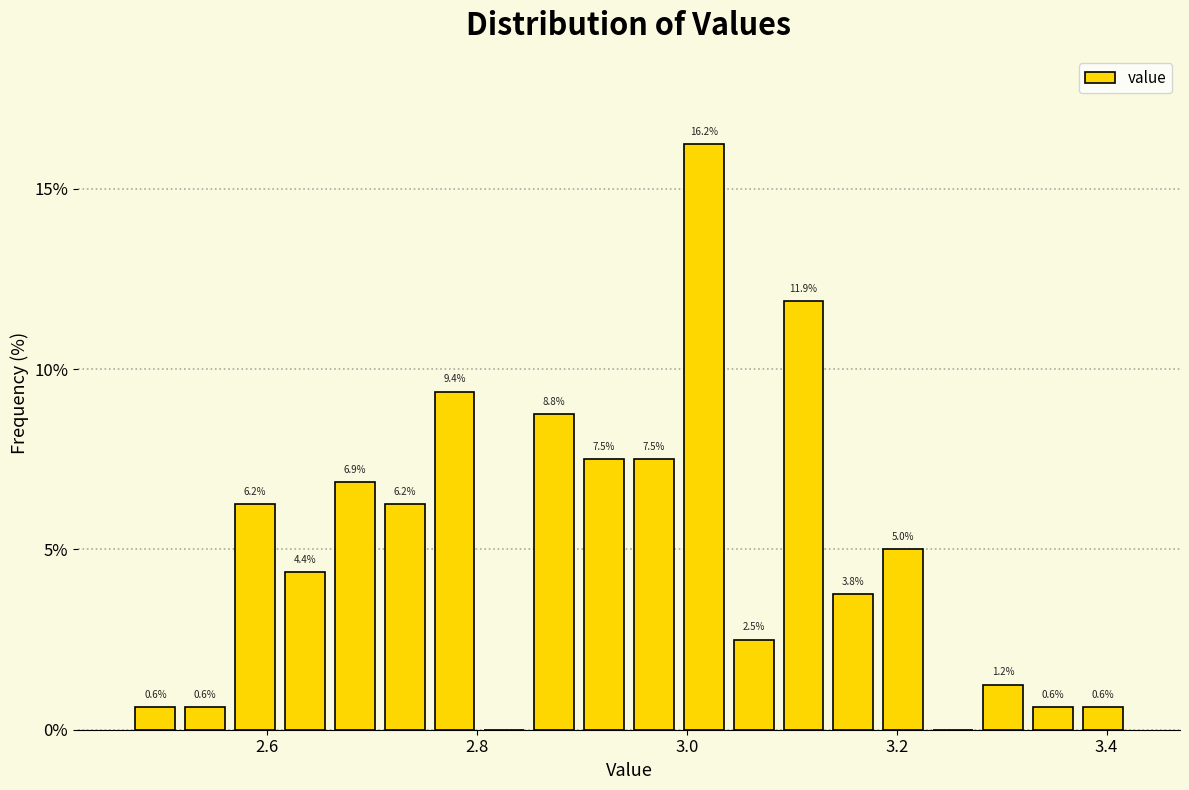

Around what value on the x-axis is the tallest bar? Give the approximate position of its centre, as read against the axis.

3.02